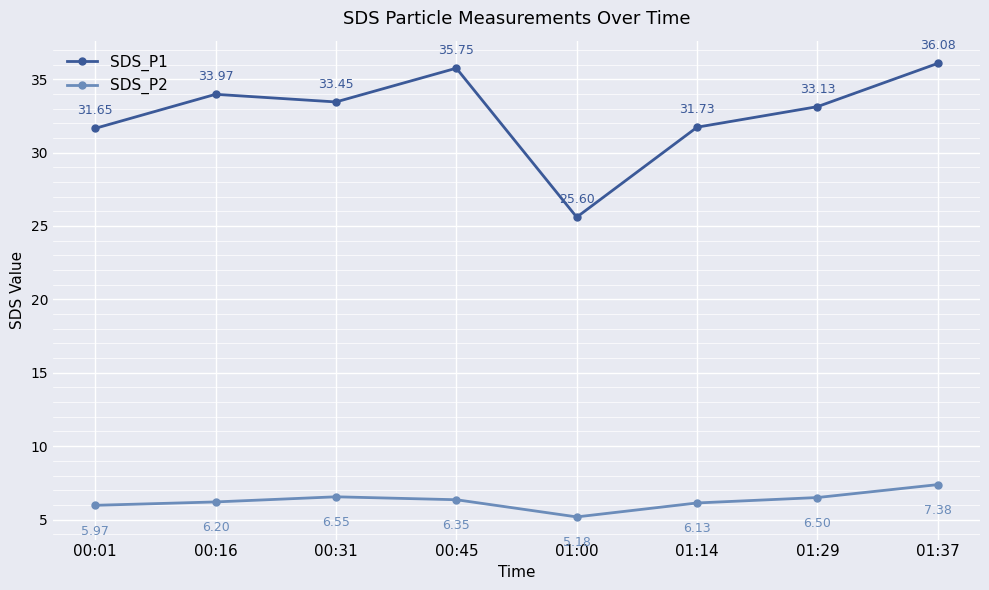

True or false: SDS_P1 and SDS_P2 intersect in this chart.

False